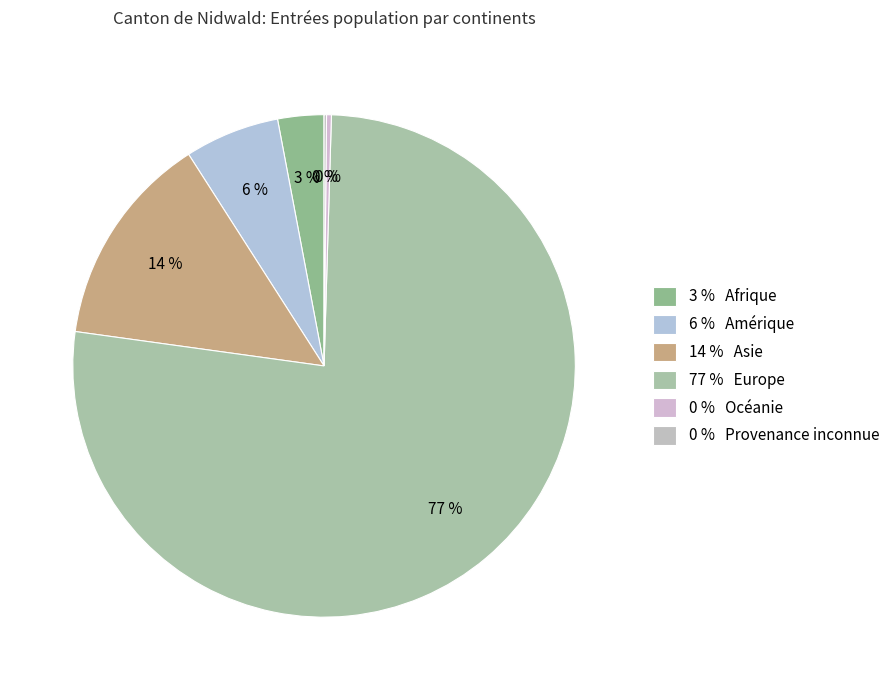

What is the smallest slice in the pie chart?

Provenance inconnue